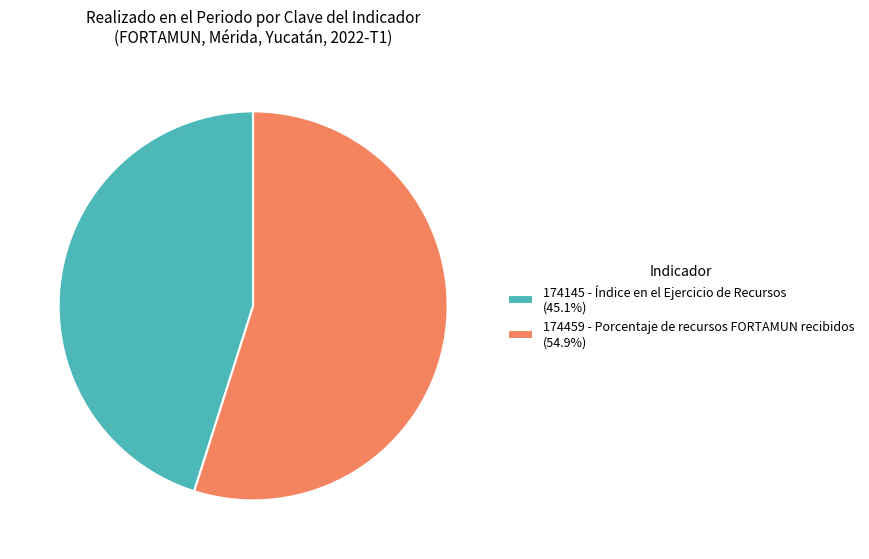

Approximately how many times larger is the value at 174145 - Índice en el Ejercicio de Recursos compared to 174459 - Porcentaje de recursos FORTAMUN recibidos?

0.8